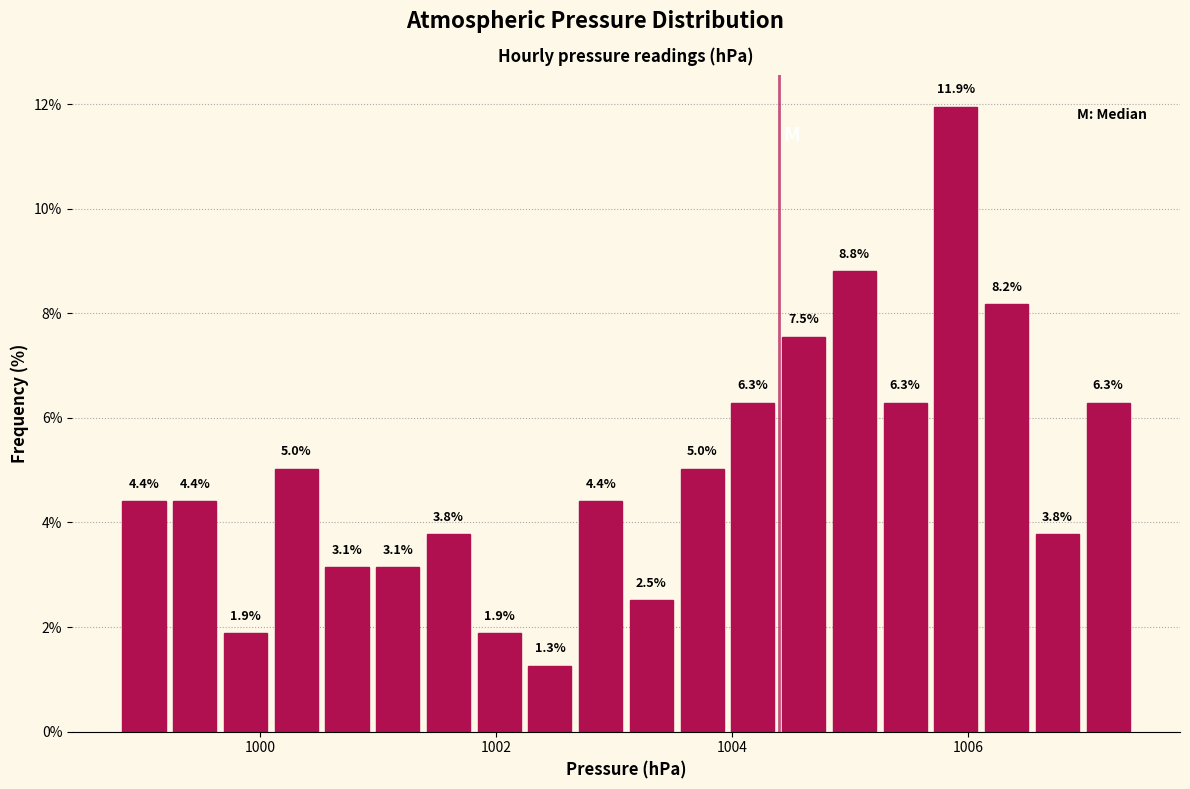

Read against the x-axis, roughly where is the centre of the tallest bar?

1005.8